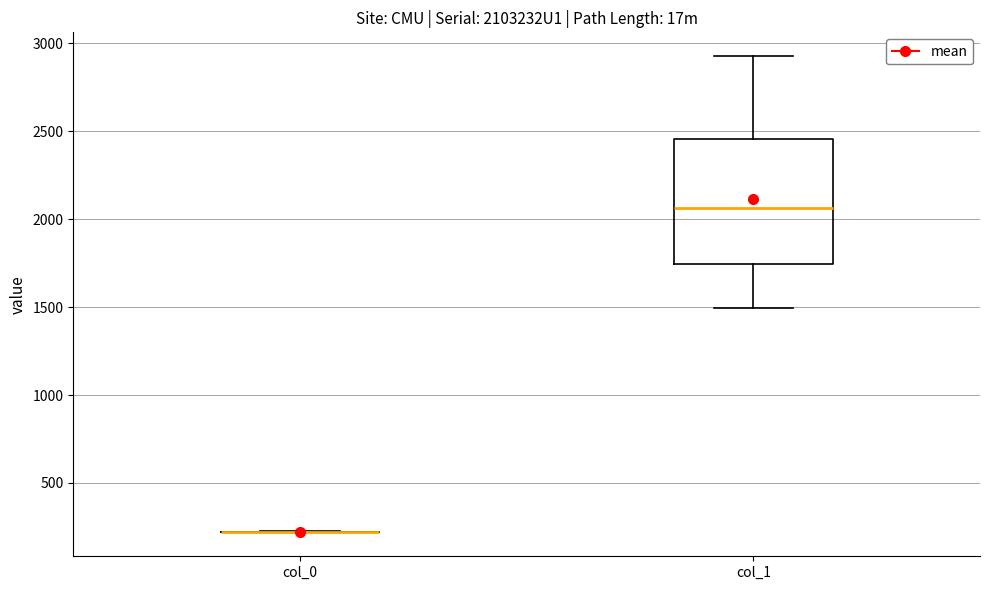

Reading left to right, read every box against the y-axis: the position of its median line, the range the box covers, and the ends of its whiskers. The values are not printed on the chart, so give them approximately, as read against the axis.

col_0: box collapsed to a line at 200, whiskers 200 to 200
col_1: median 2050, box 1750 to 2450, whiskers 1500 to 2950